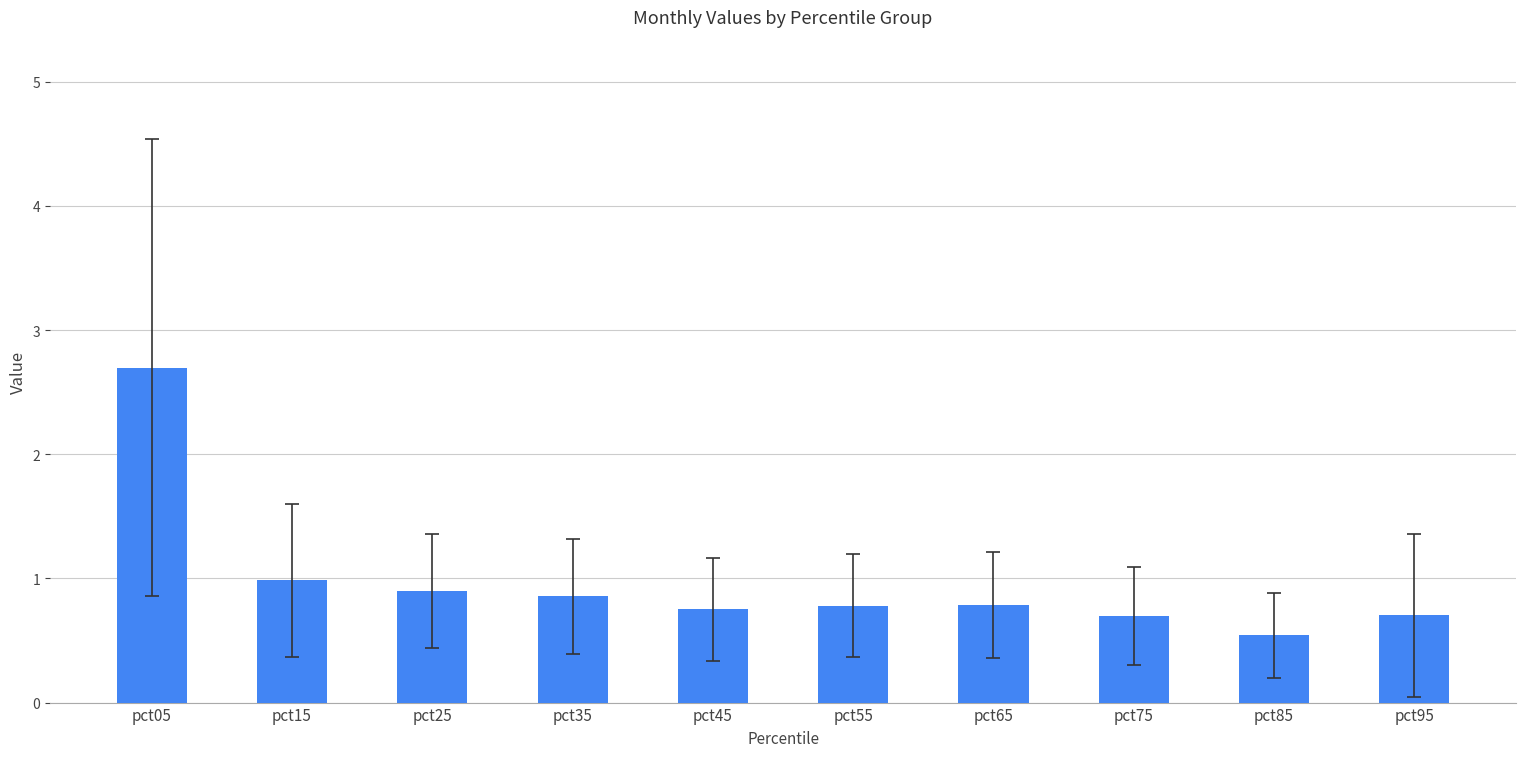

What is the difference between the maximum and minimum values?

2.2